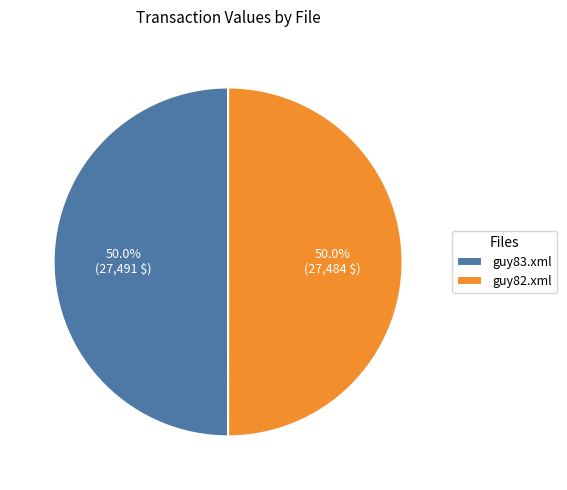

Approximately how many times larger is the value at guy82.xml compared to guy83.xml?

1.0